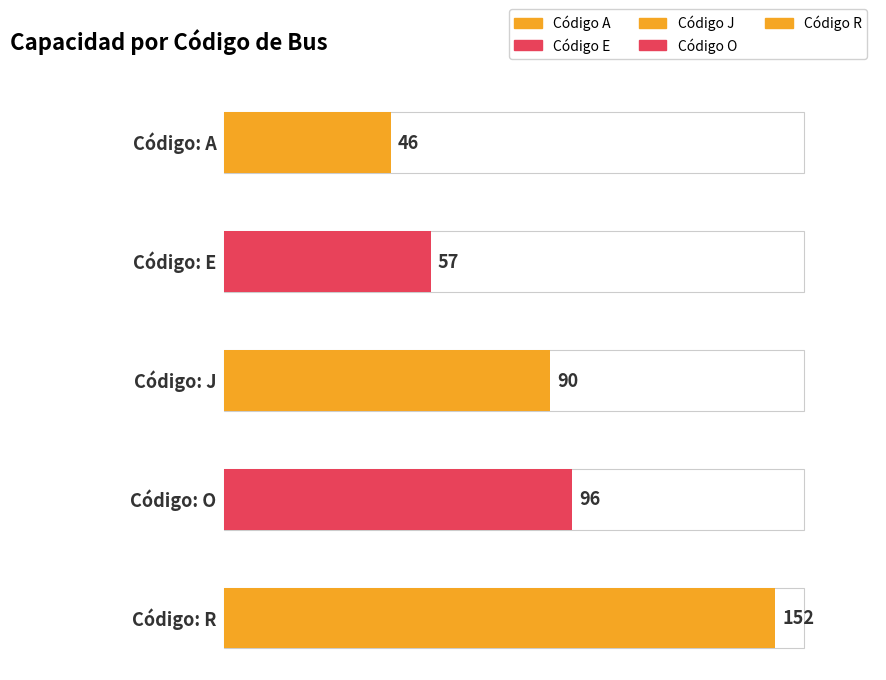

Are the bars grouped side by side (vs. stacked)?

No